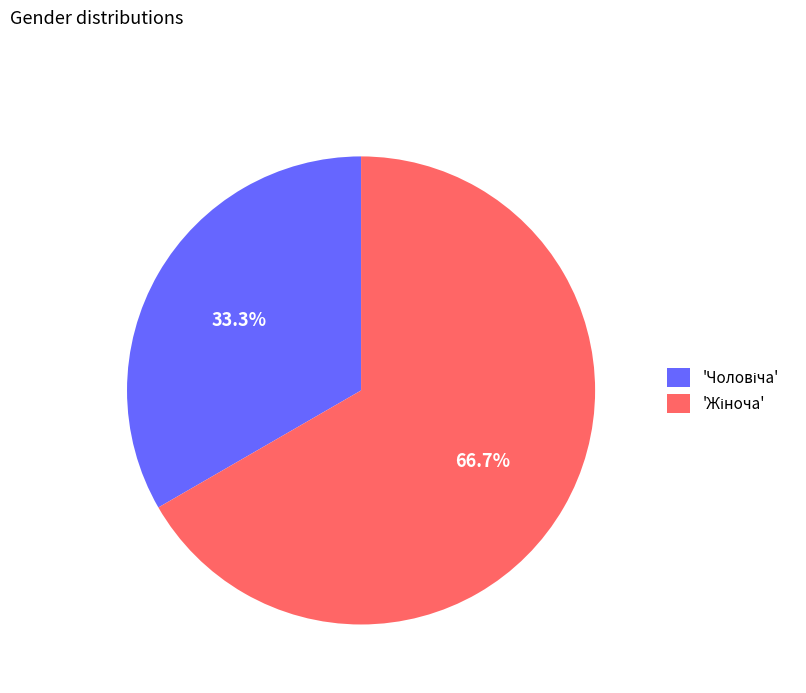

Is there any slice that represents more than half of the pie?

Yes